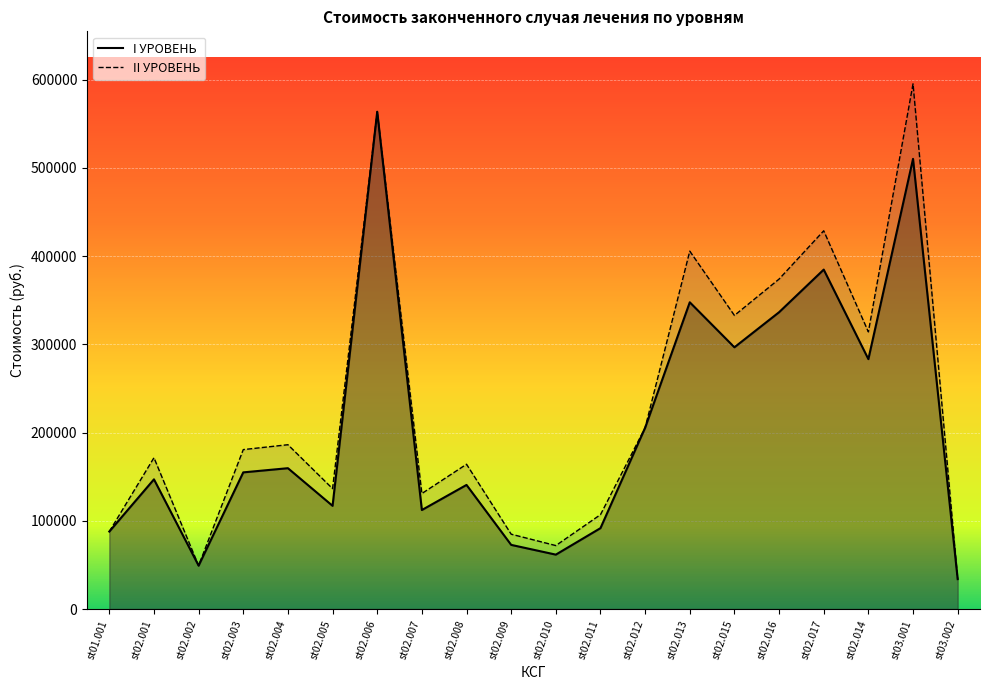

True or false: I УРОВЕНЬ and II УРОВЕНЬ cross at least once.

False